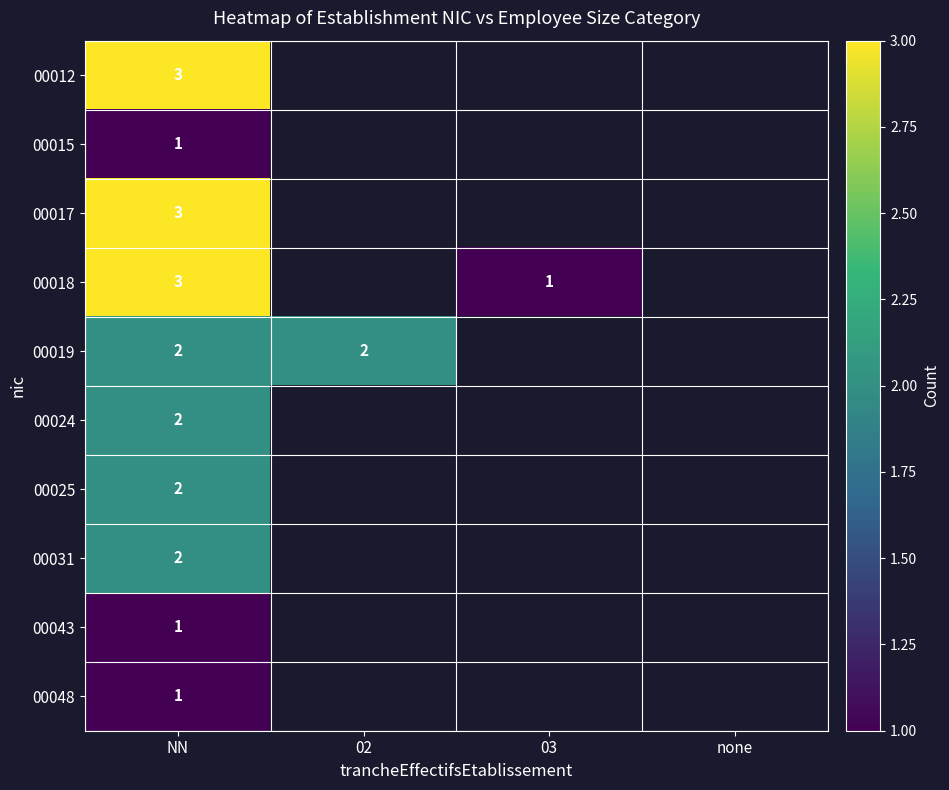

How many data points does each series have?

4